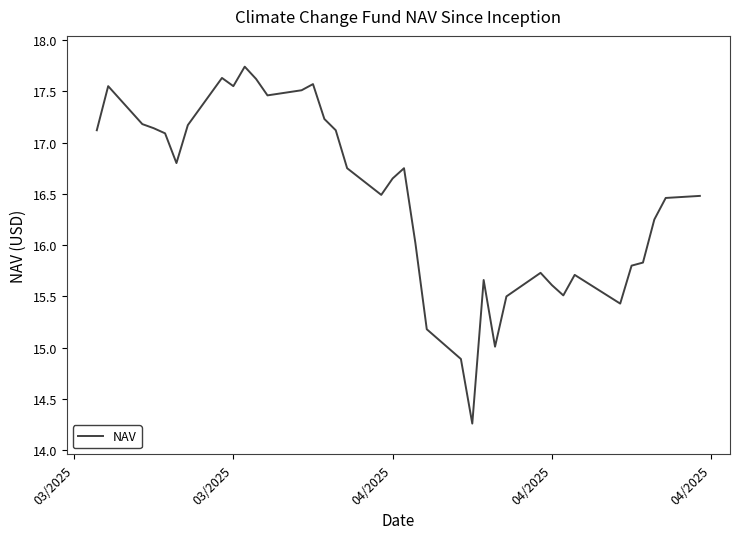

What is the smallest value displayed?

14.3